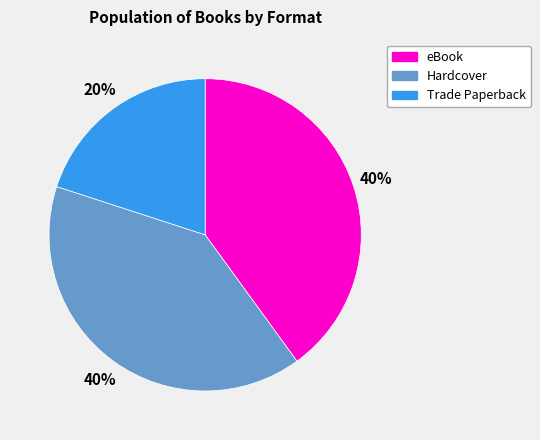

How many segments does this pie chart have?

3